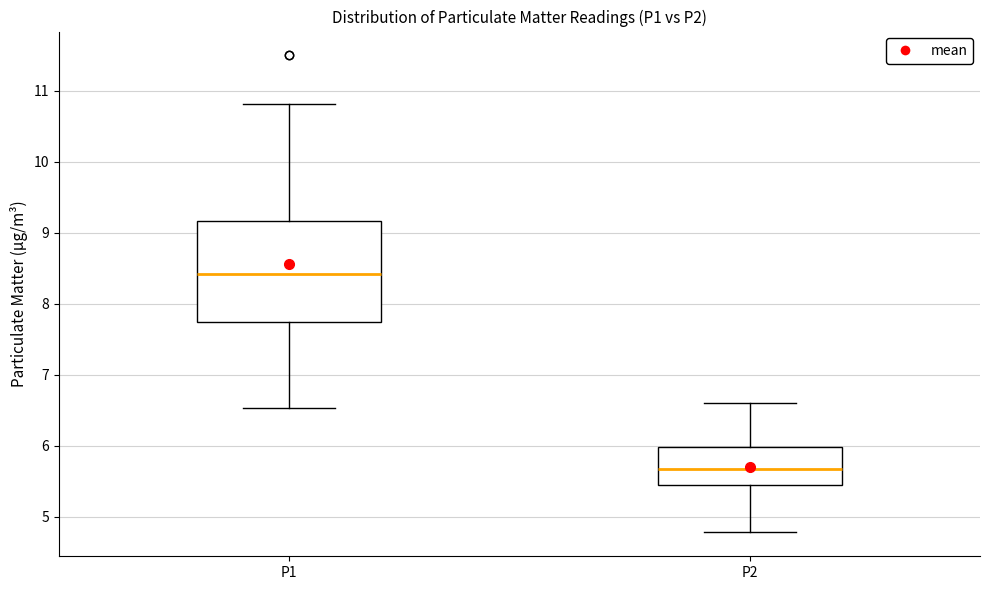

Reading left to right, read every box against the y-axis: the position of its median line, the range the box covers, and the ends of its whiskers. The values are not printed on the chart, so give them approximately, as read against the axis.

P1: median 8.4, box 7.7 to 9.2, whiskers 6.5 to 10.8
P2: median 5.7, box 5.4 to 6.0, whiskers 4.8 to 6.6